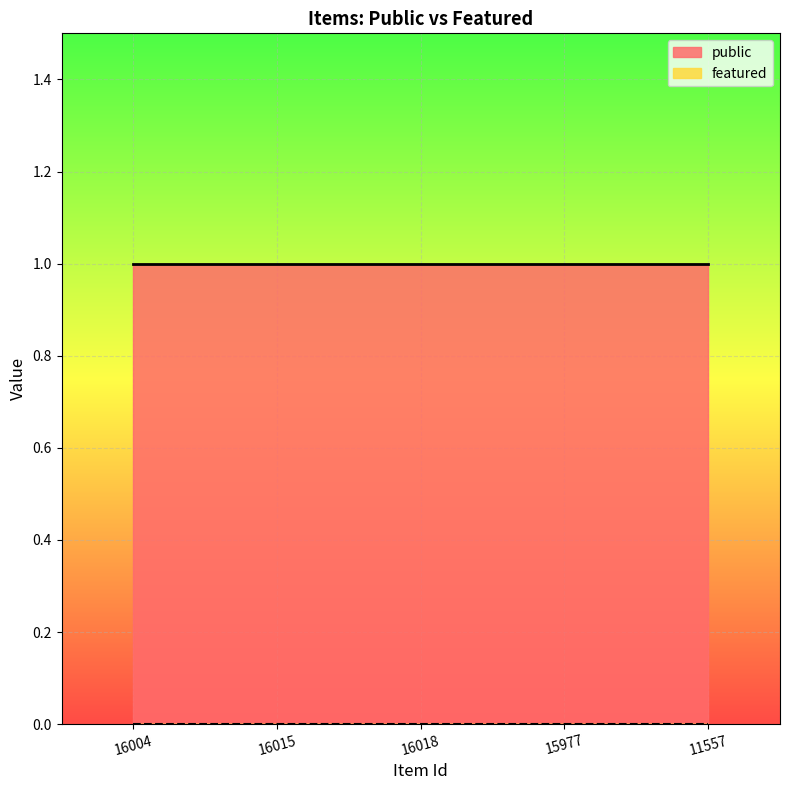

List the series in order of their overall mean, lowest first.

featured, public